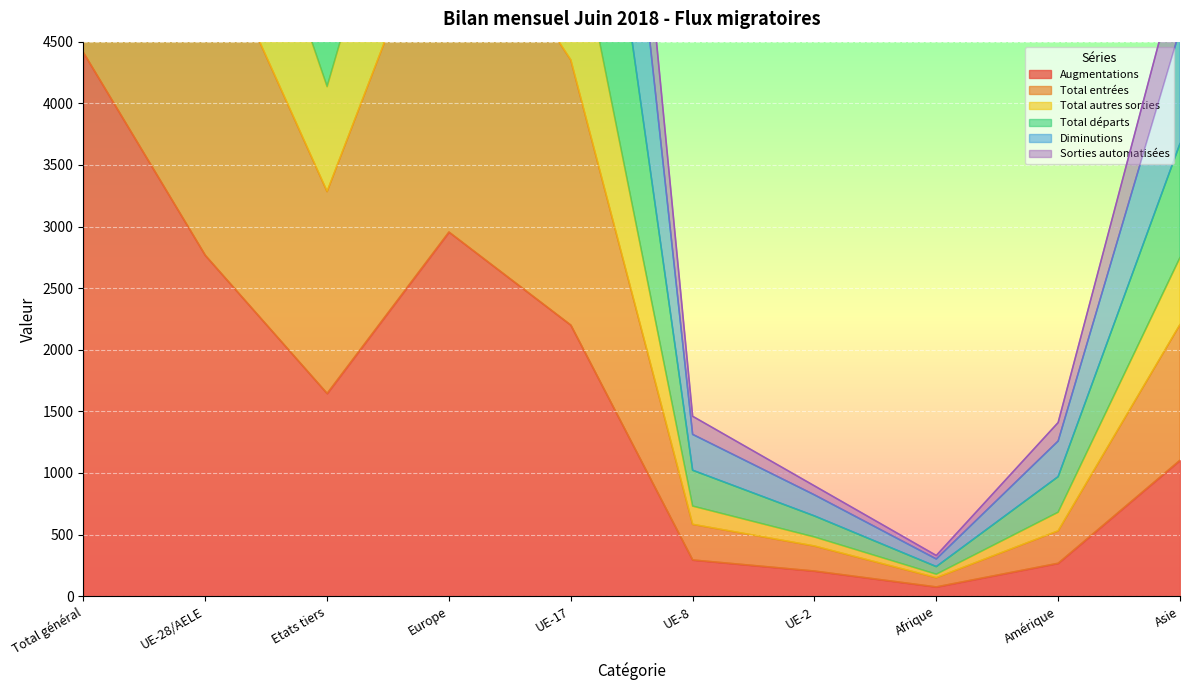

At which label does Augmentations reach its peak?

Total général